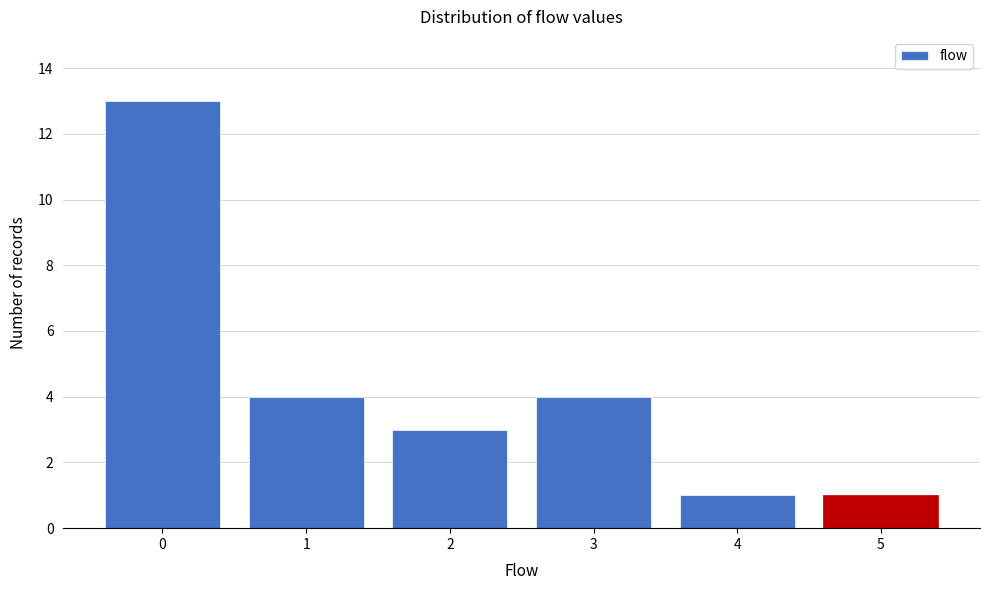

What is the height of the bar covering 2.5 to 3.5 on the x-axis? The values are not printed on the chart, so give them approximately, as read against the axis.

4